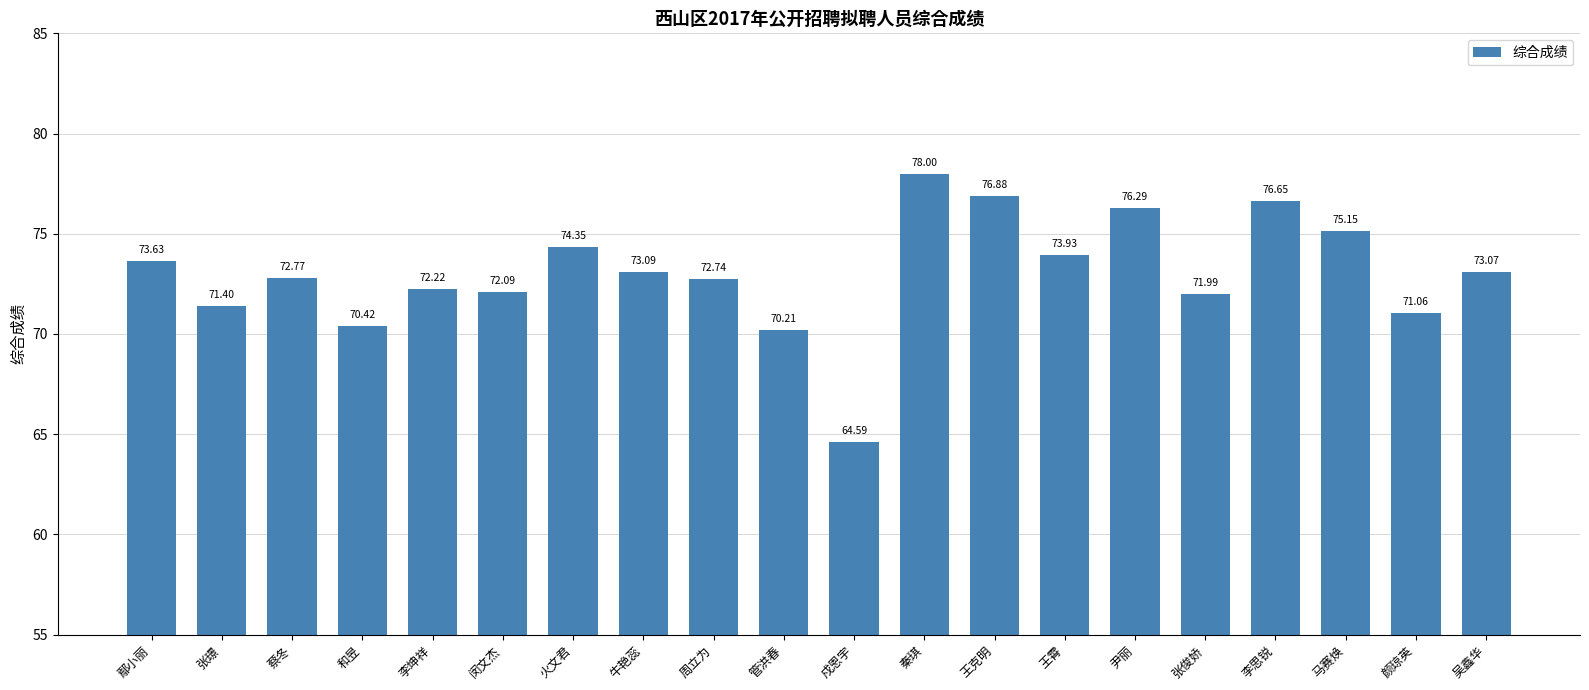

What position from the right is 火文君?

14